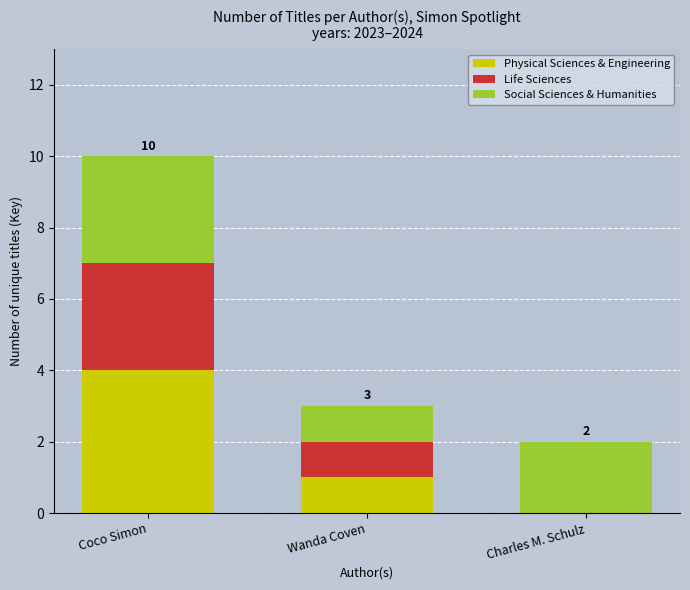

What value does the Physical Sciences & Engineering series have at Coco Simon?

4